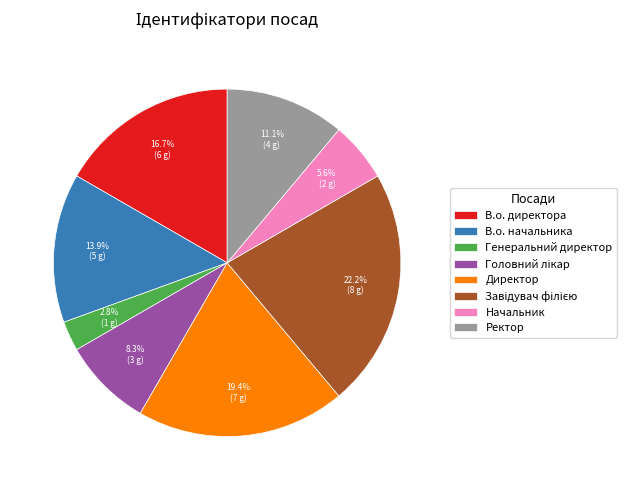

To the nearest percent, what is the average slice percentage?

12%